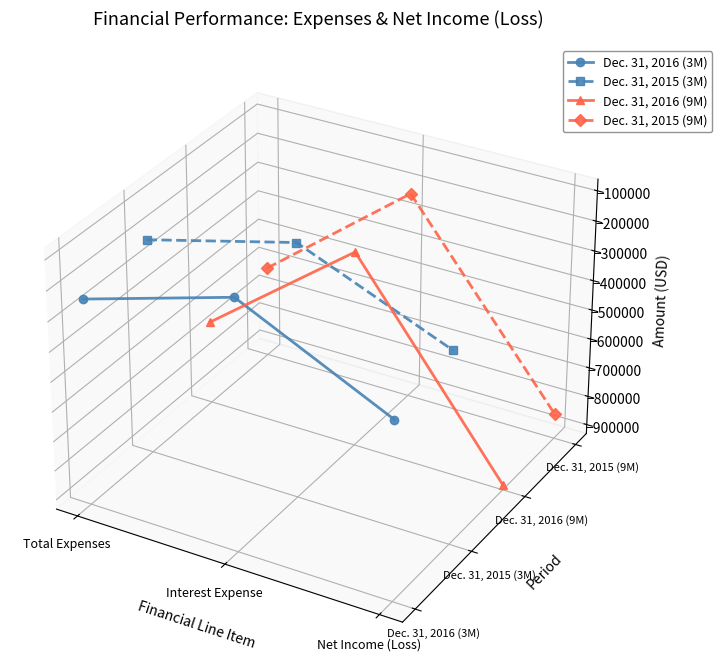

What are all the series names shown in the legend?

Dec. 31, 2016 (3M), Dec. 31, 2015 (3M), Dec. 31, 2016 (9M), Dec. 31, 2015 (9M)